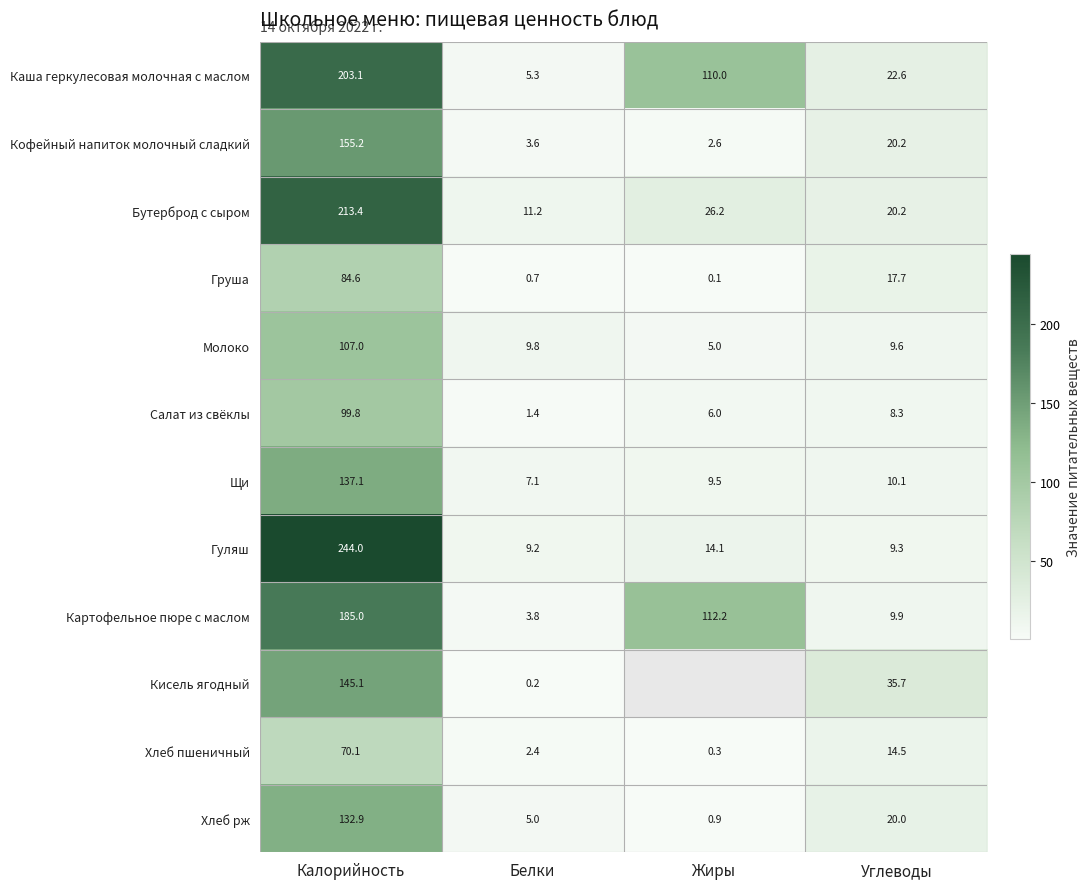

Which category has the lowest value across all series?

Жиры